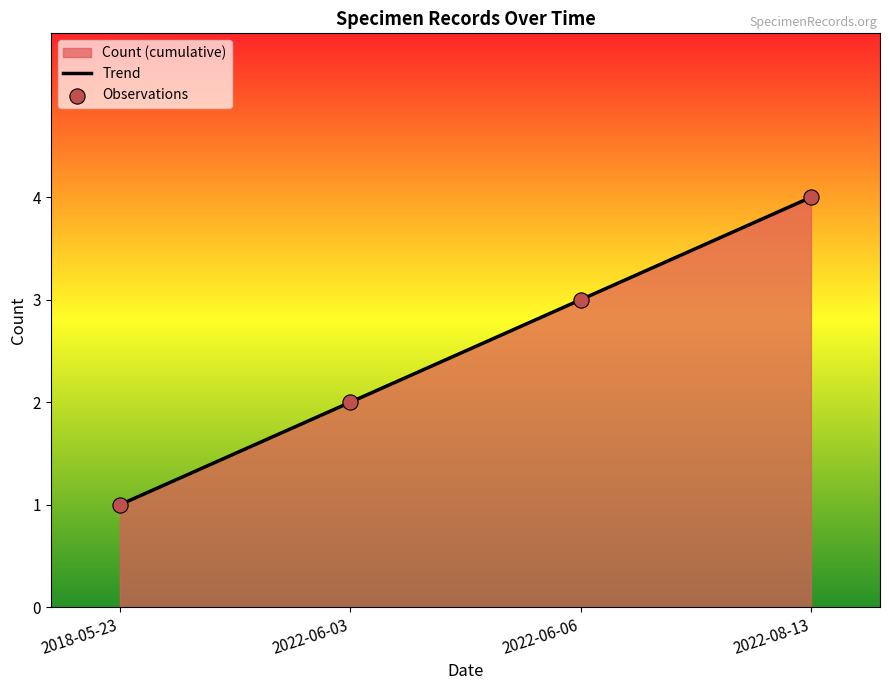

Which series reaches the maximum Y coordinate?

Trend